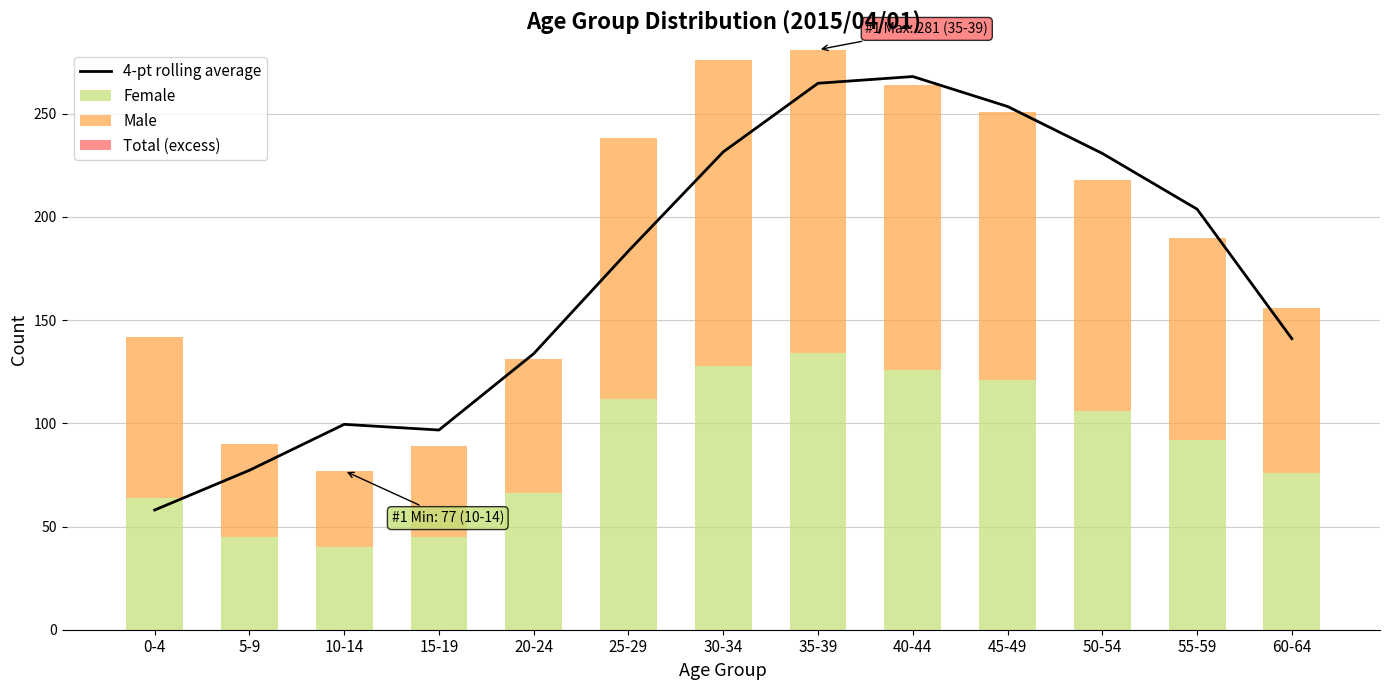

At which label does 4-pt rolling average first exceed 183?

25-29